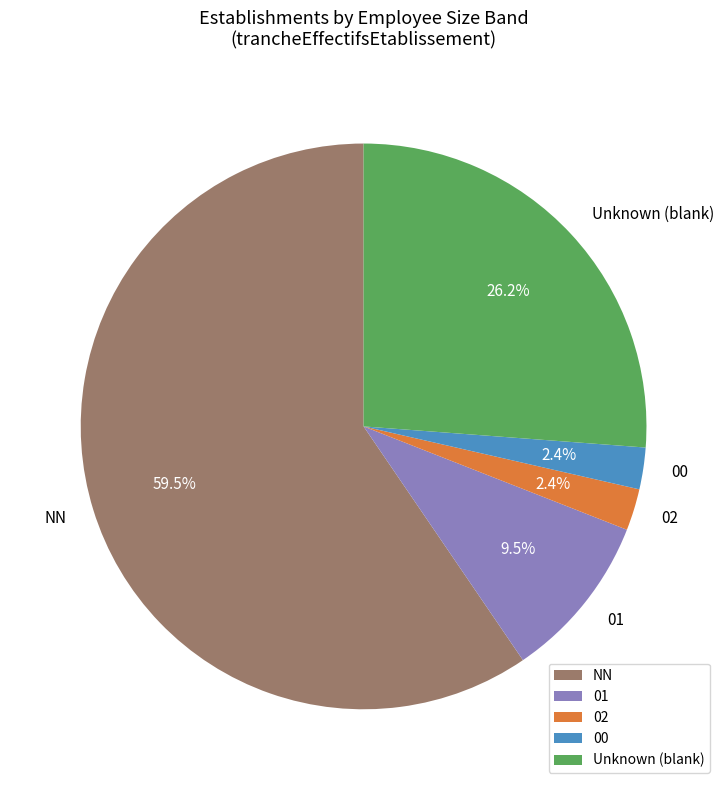

What percentage do 02 and Unknown (blank) together represent?

28.6%